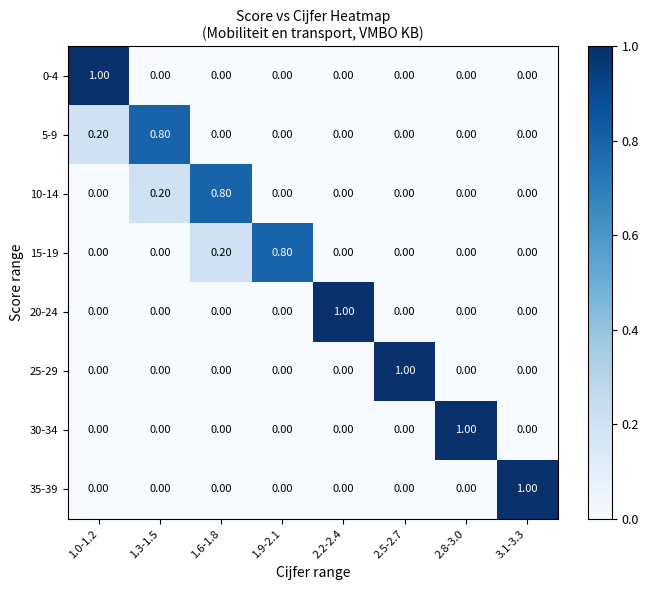

Which series has the largest total across all categories?

0-4